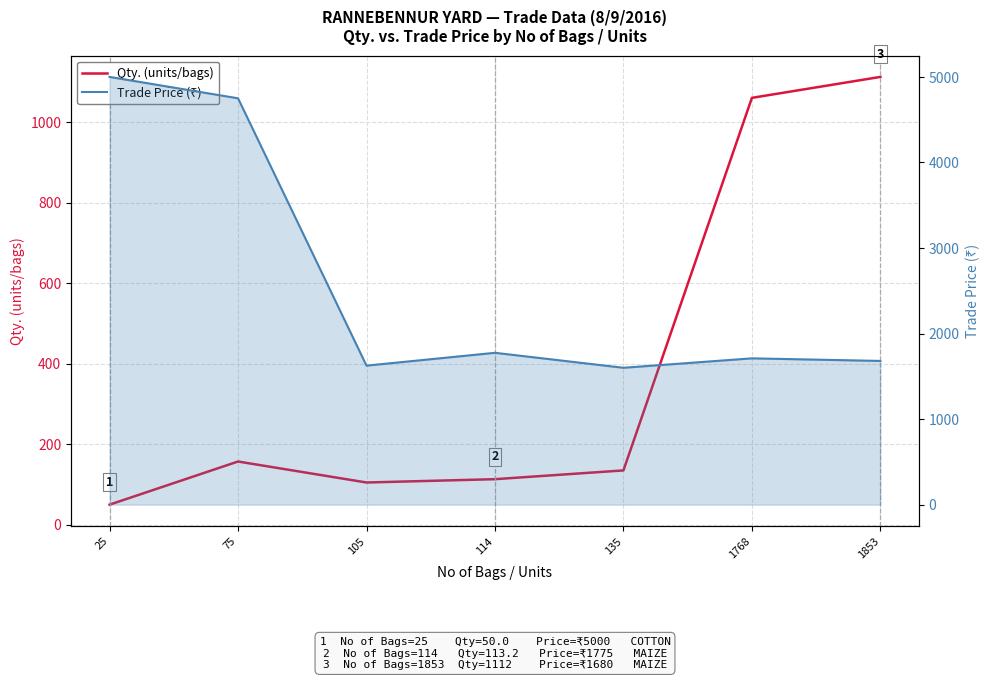

True or false: Trade Price (₹) has more than 1 points higher than both neighbors.

True